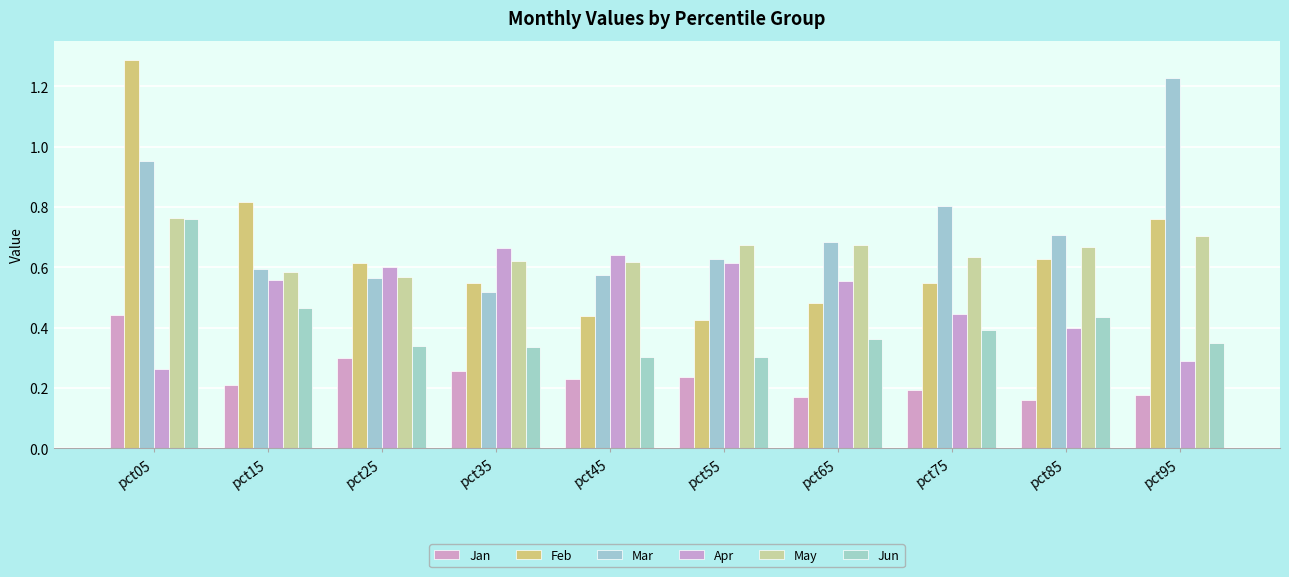

What is the value of the May bar at the 6th from the left?

0.7